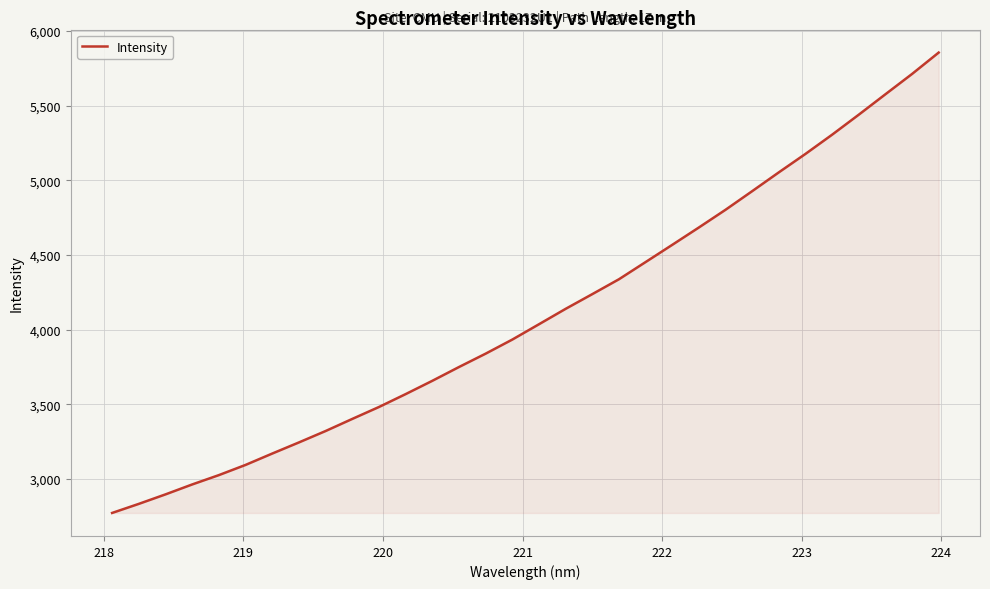

What is the minimum value shown in the chart?

2772.7